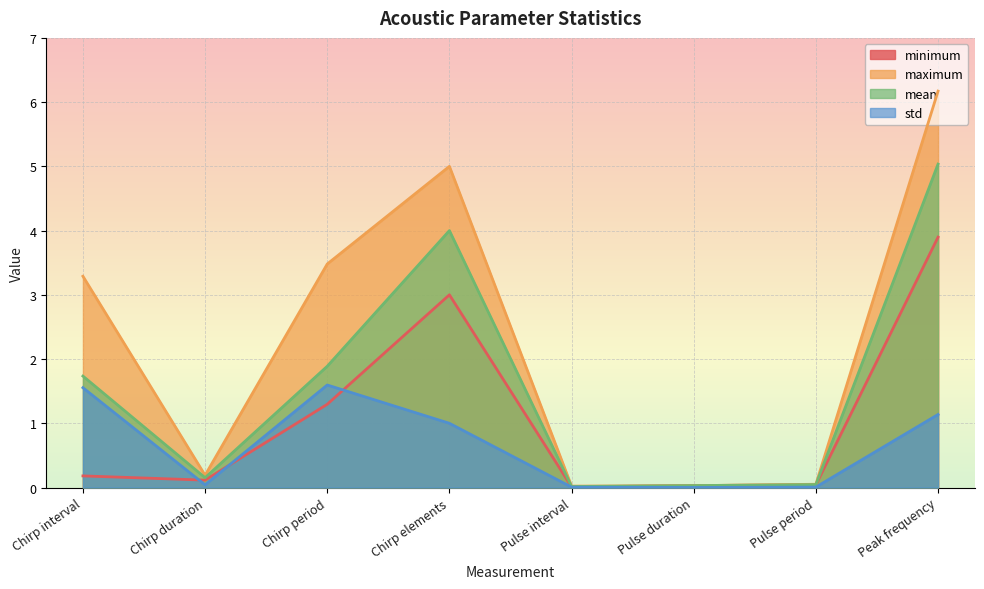

In minimum, how many points are higher than both neighbors (excluding endpoints)?

1